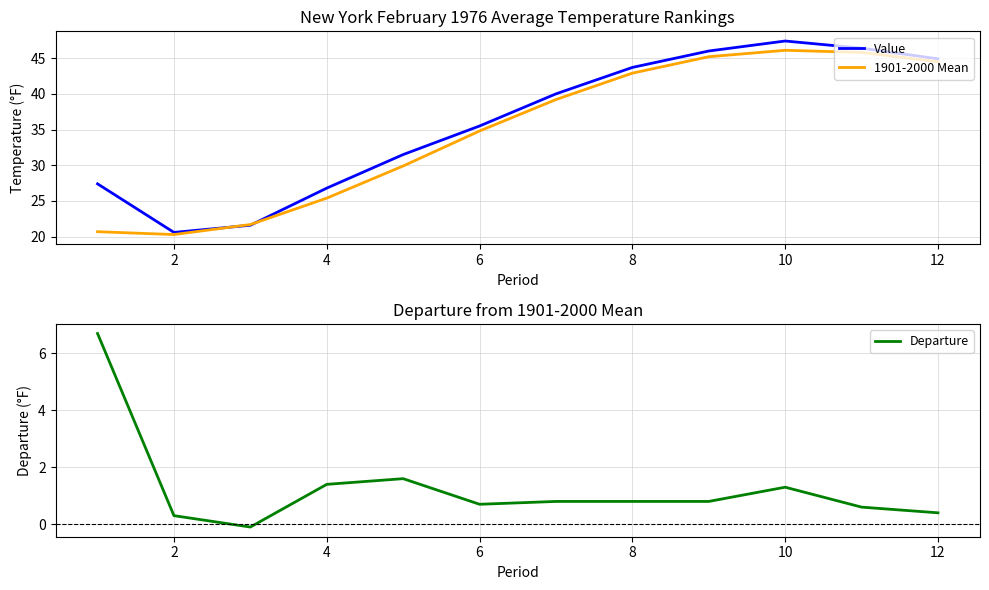

Reading left to right, transcribe all the data shown in this chart.

Value: 27.4	20.6	21.6	26.8	31.5	35.5	40.0	43.7	46.0	47.4	46.4	44.9
1901-2000 Mean: 20.7	20.3	21.7	25.4	29.9	34.8	39.2	42.9	45.2	46.1	45.8	44.5
Departure: 6.7	0.3	-0.1	1.4	1.6	0.7	0.8	0.8	0.8	1.3	0.6	0.4